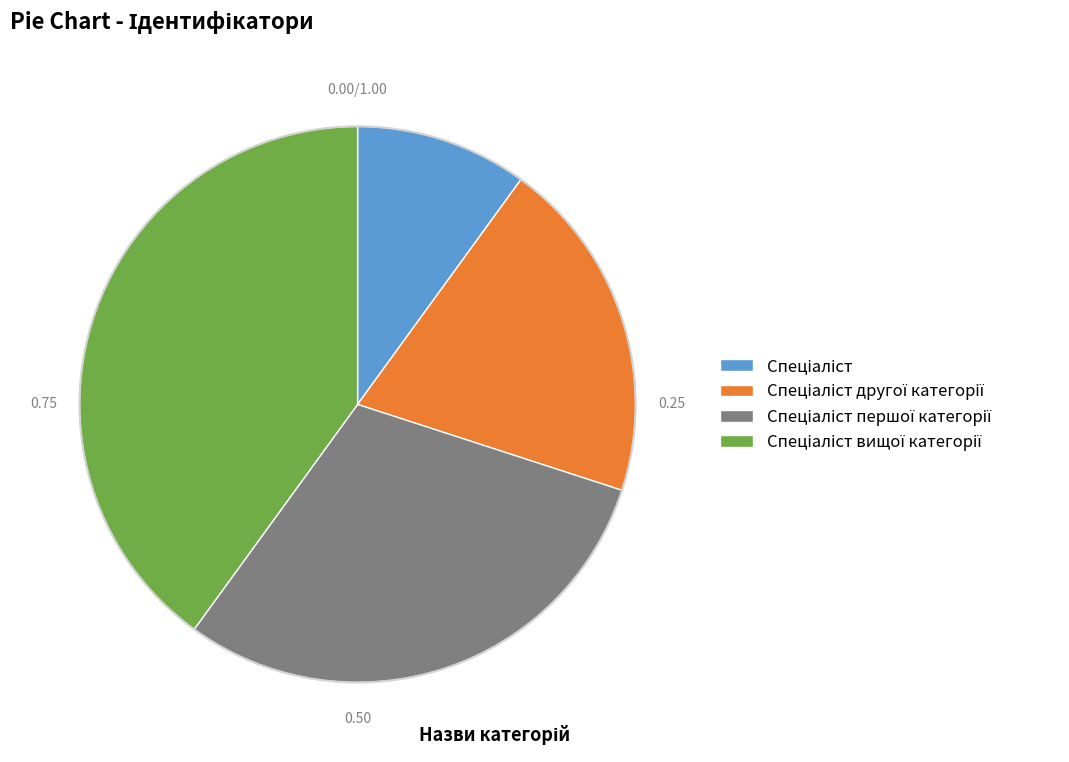

Is there any slice that represents more than half of the pie?

No